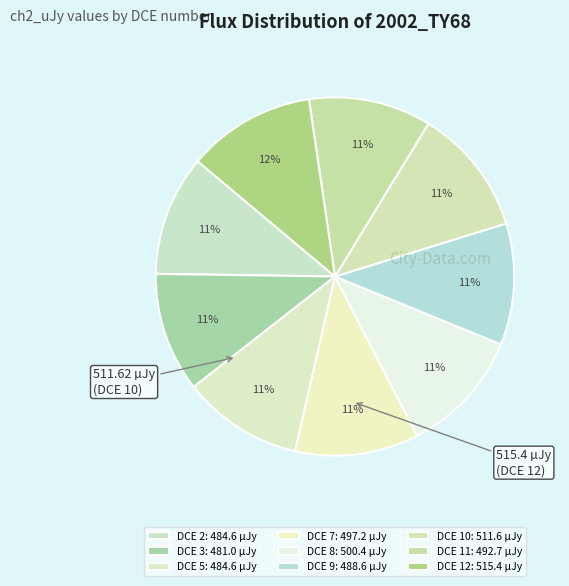

What is the largest slice in the pie chart?

DCE 12